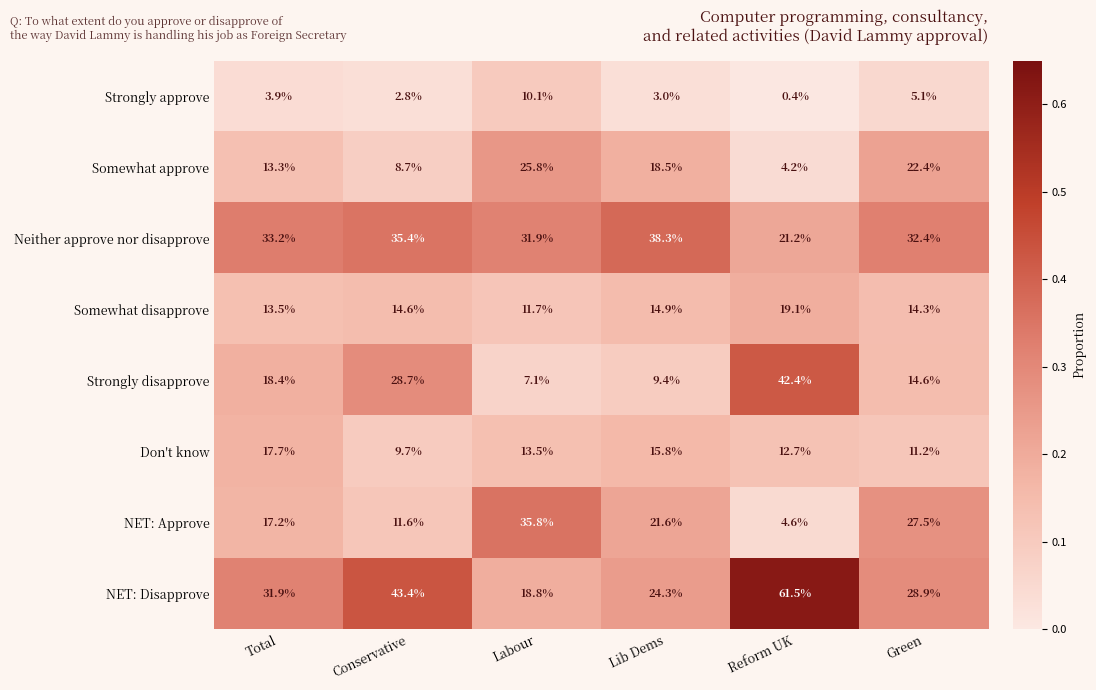

What is the sum of the Strongly disapprove values at Conservative and Labour?

35.8